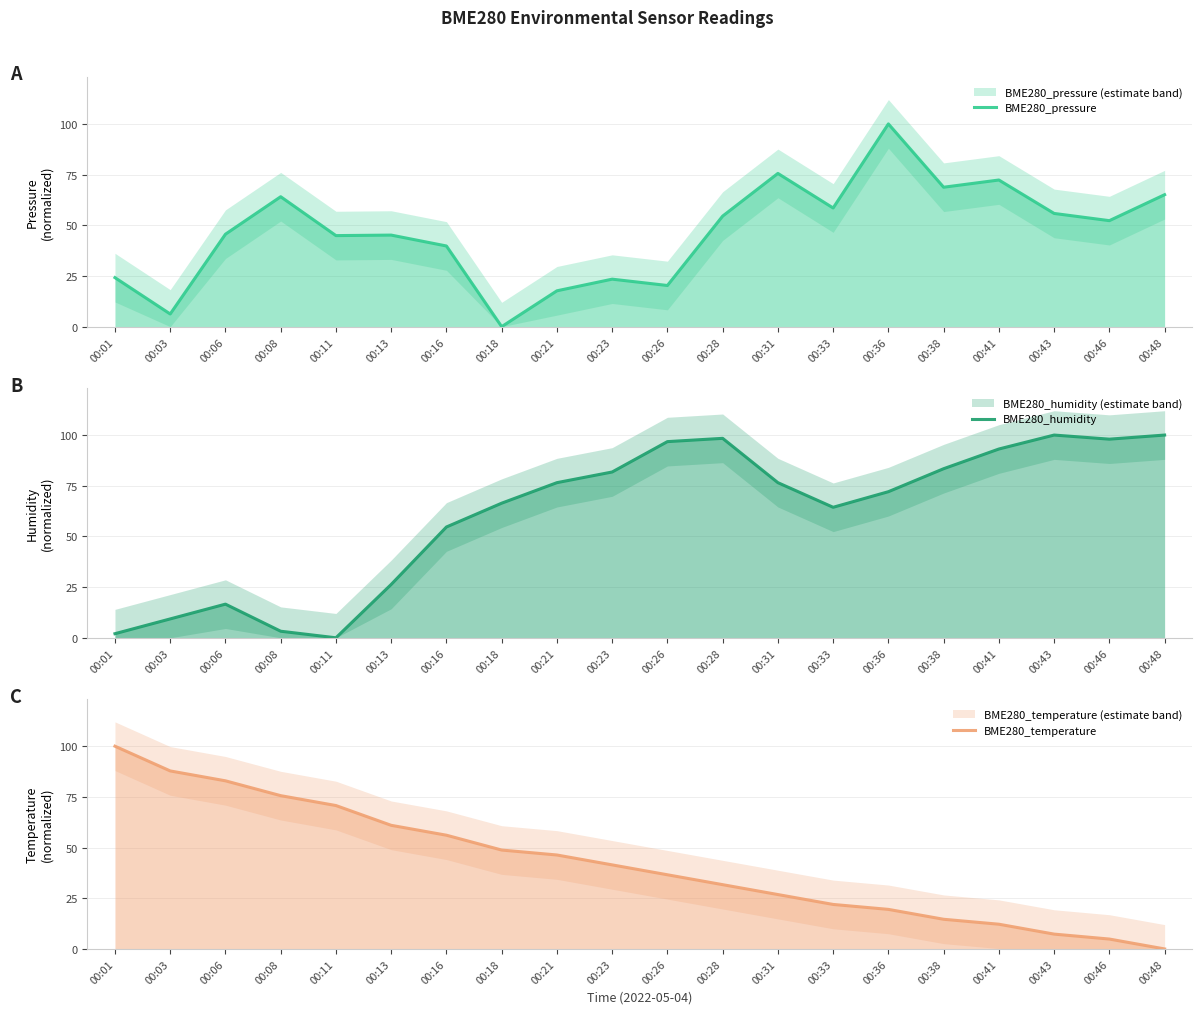

What is the sum of all BME280_pressure values?

934.3